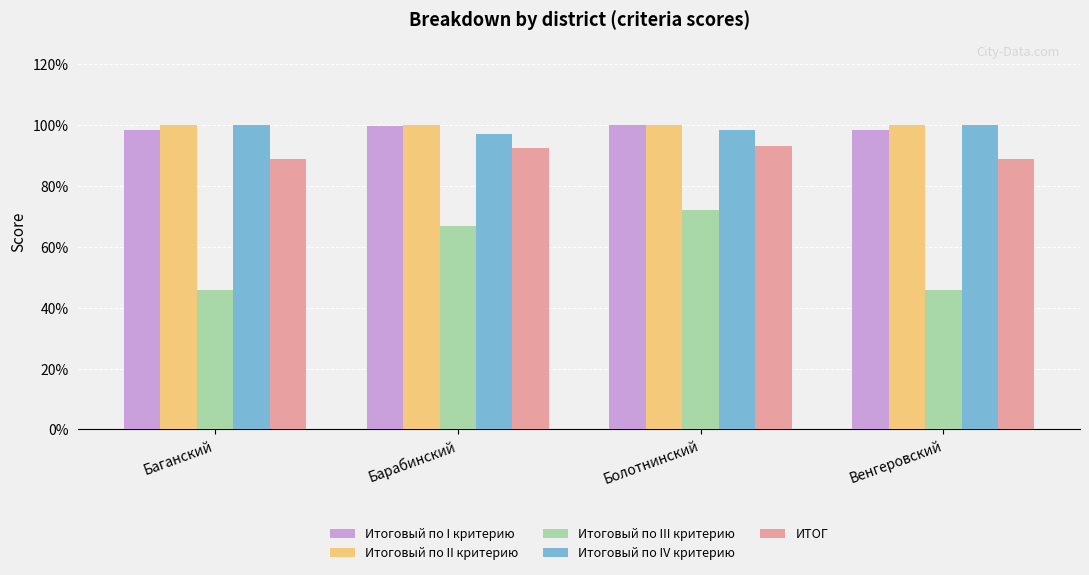

The Итоговый по IV критерию series shows 100.0 at Баганский. True or false?

True